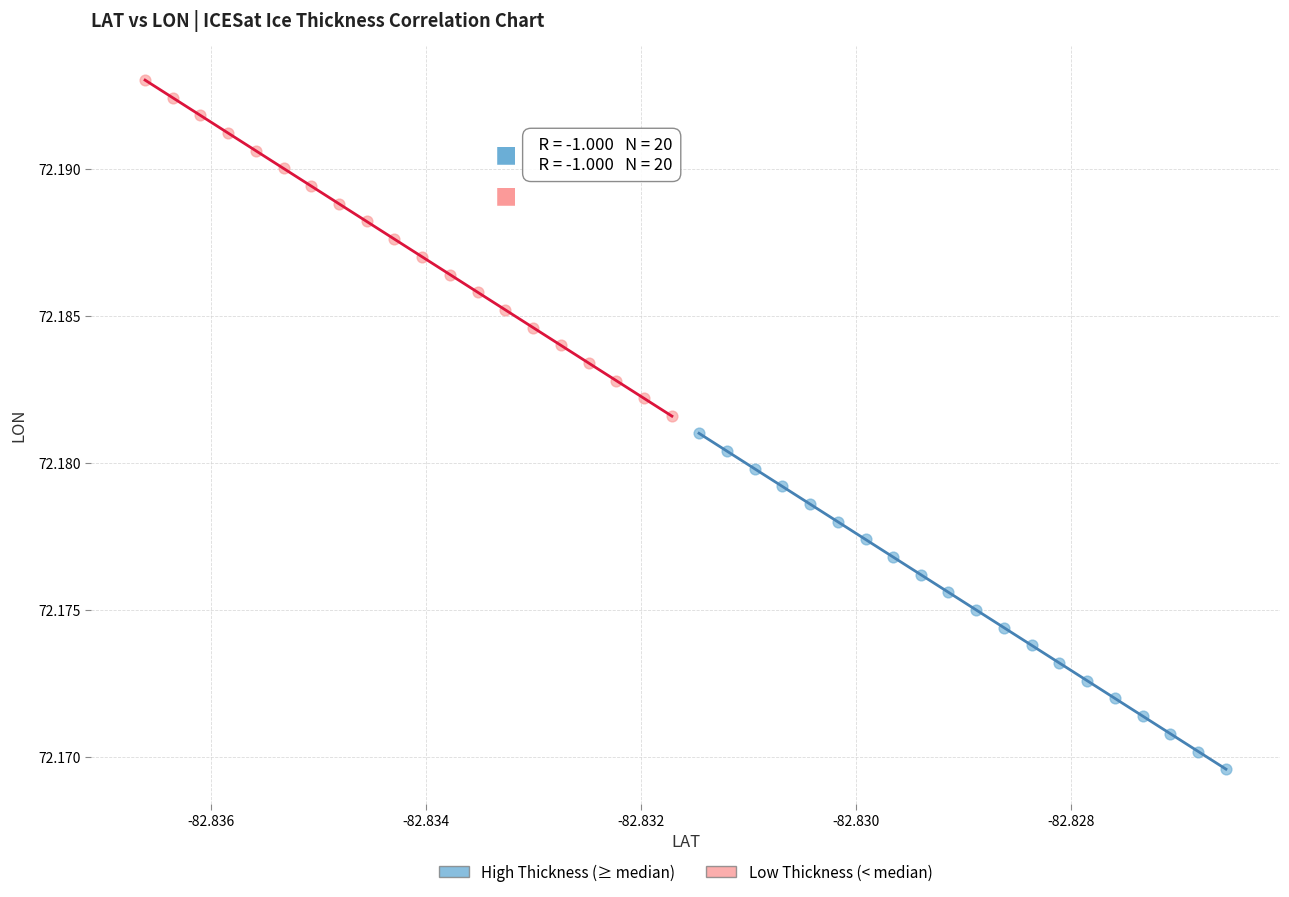

Which series has the largest Y range (max minus min)?

Low Thickness (< median)